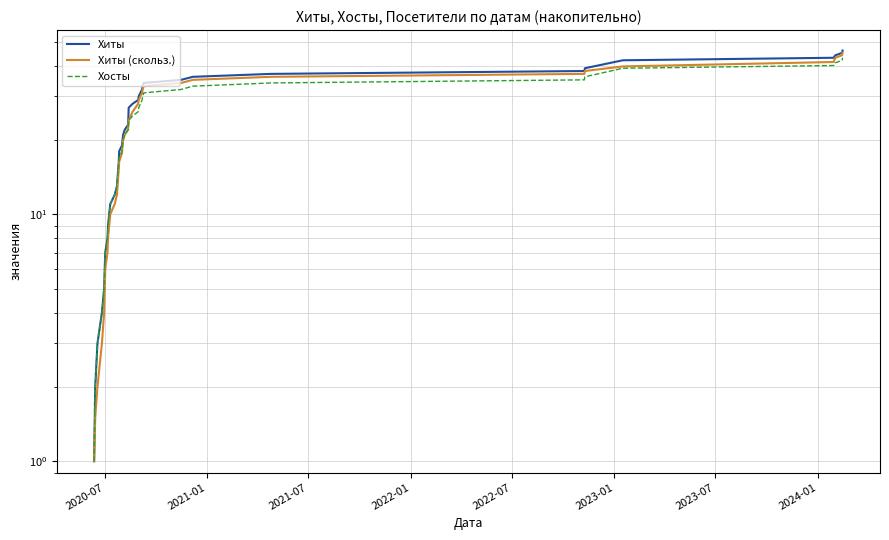

Which series has the largest range (max minus min)?

Хиты